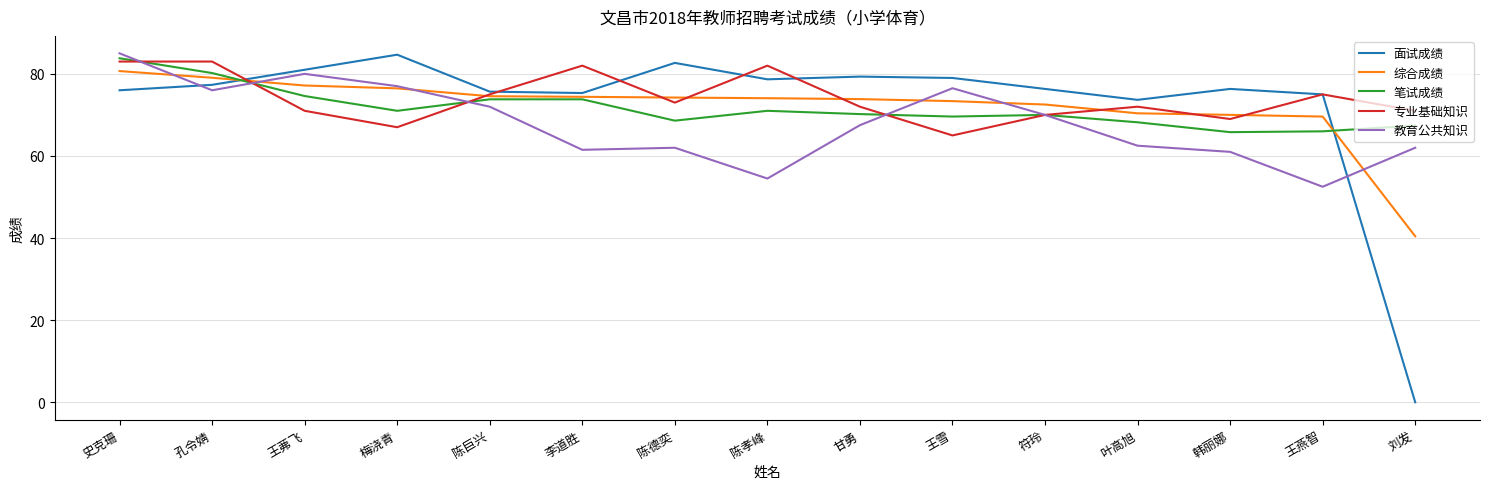

What position from the right is 陈巨兴?

11